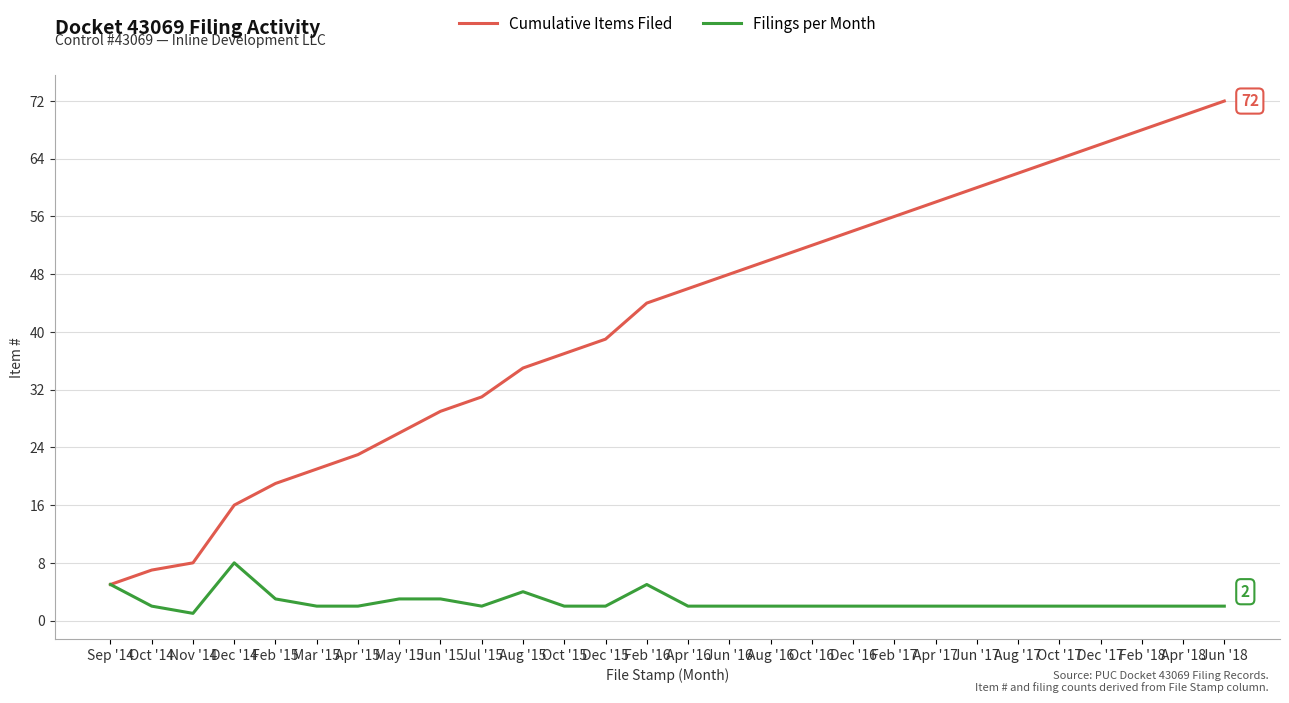

Reading right to left, list all the values displayed in this chart.

Cumulative Items Filed: 72	70	68	66	64	62	60	58	56	54	52	50	48	46	44	39	37	35	31	29	26	23	21	19	16	8	7	5
Filings per Month: 2	2	2	2	2	2	2	2	2	2	2	2	2	2	5	2	2	4	2	3	3	2	2	3	8	1	2	5